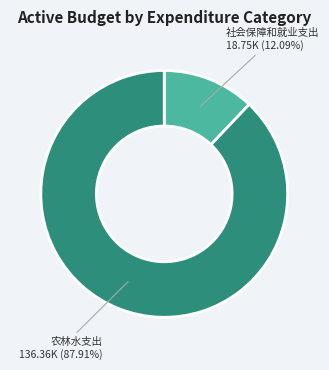

Which category has the biggest portion of the pie?

农林水支出